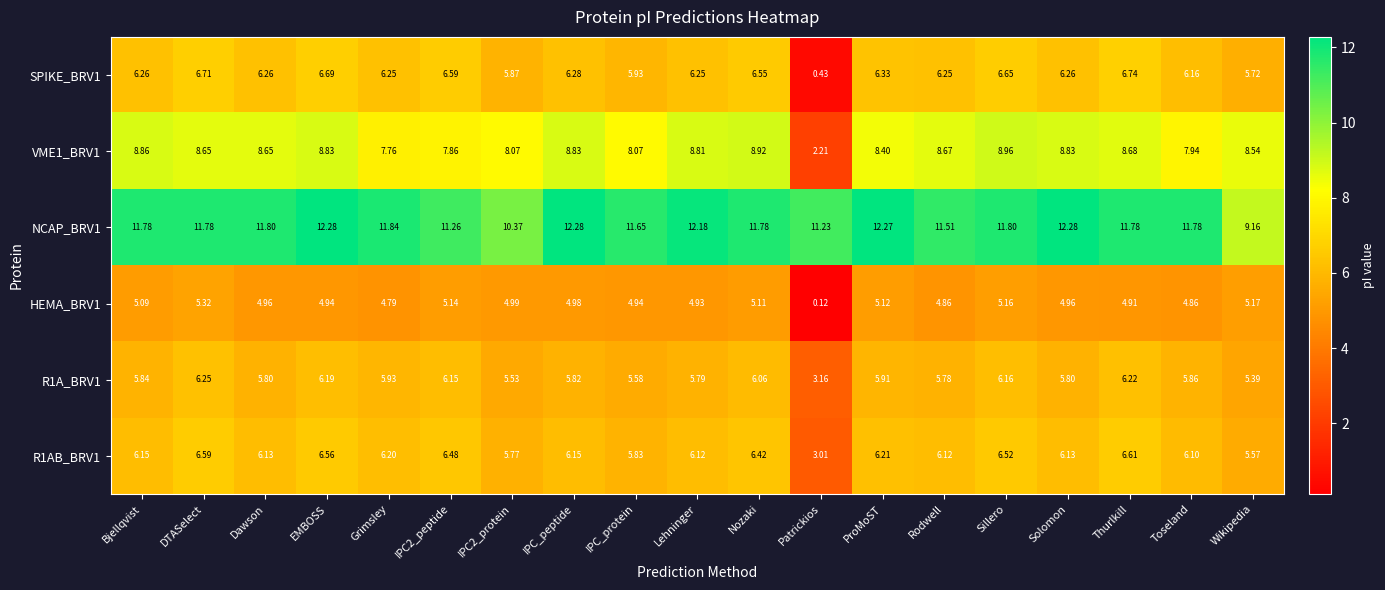

Which category has the highest value in the HEMA_BRV1 series?

DTASelect